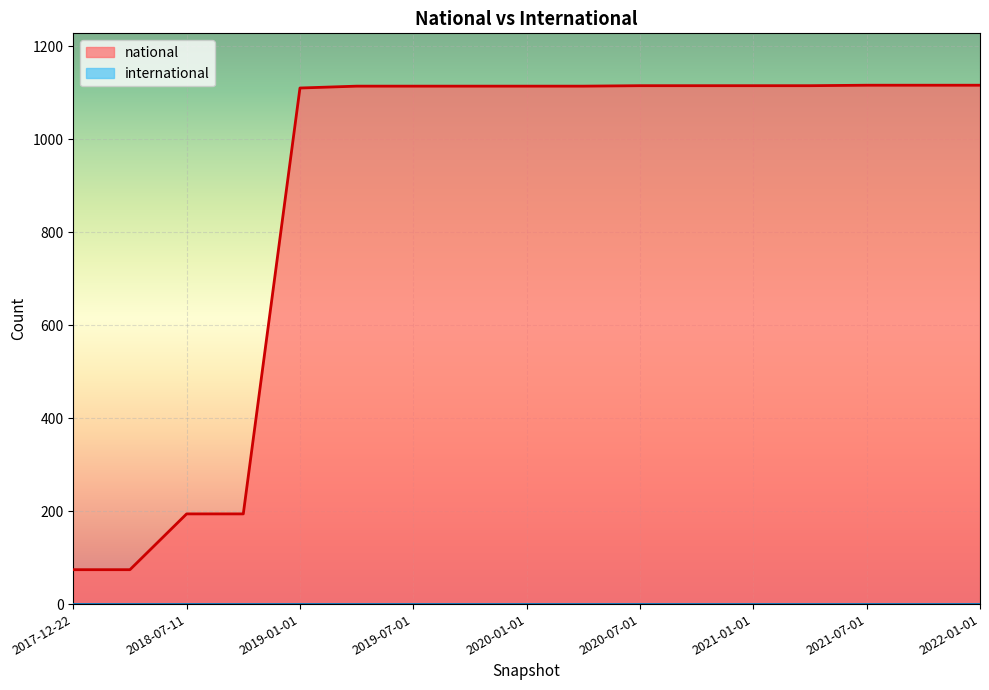

Rank the categories by value from lowest to highest.

2017-12-22, 2018-04-09, 2018-07-11, 2018-09-28, 2019-01-01, 2019-04-06, 2019-07-01, 2019-10-09, 2020-01-01, 2020-04-01, 2020-07-01, 2020-10-01, 2021-01-01, 2021-04-01, 2021-07-01, 2021-10-01, 2022-01-01